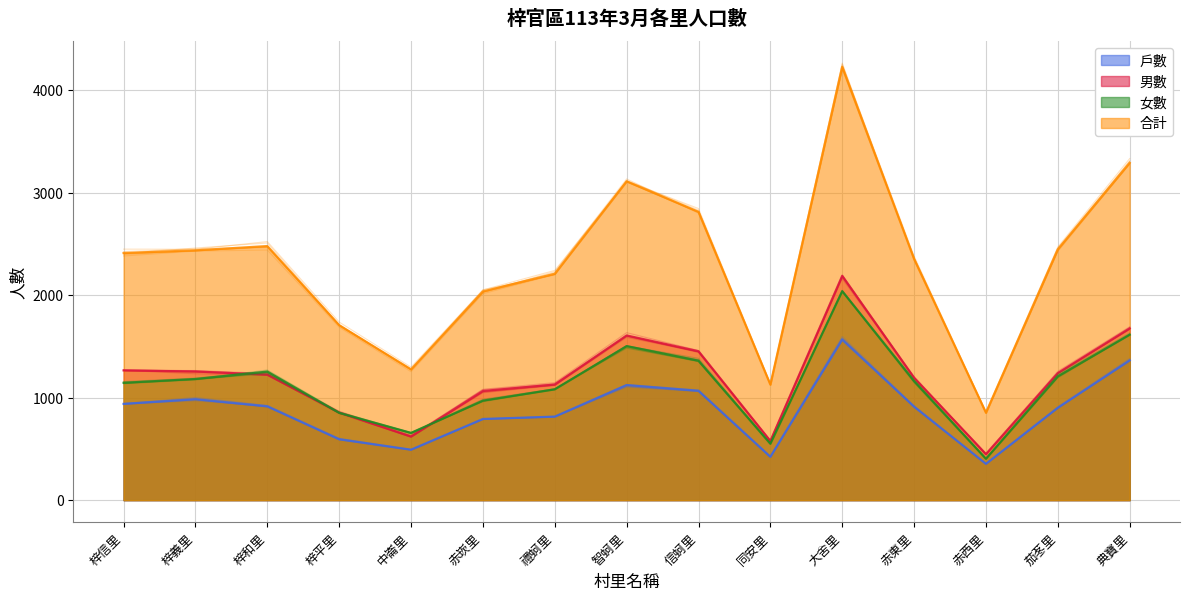

Between 梓信里 and 中崙里, which series saw the biggest shift?

合計